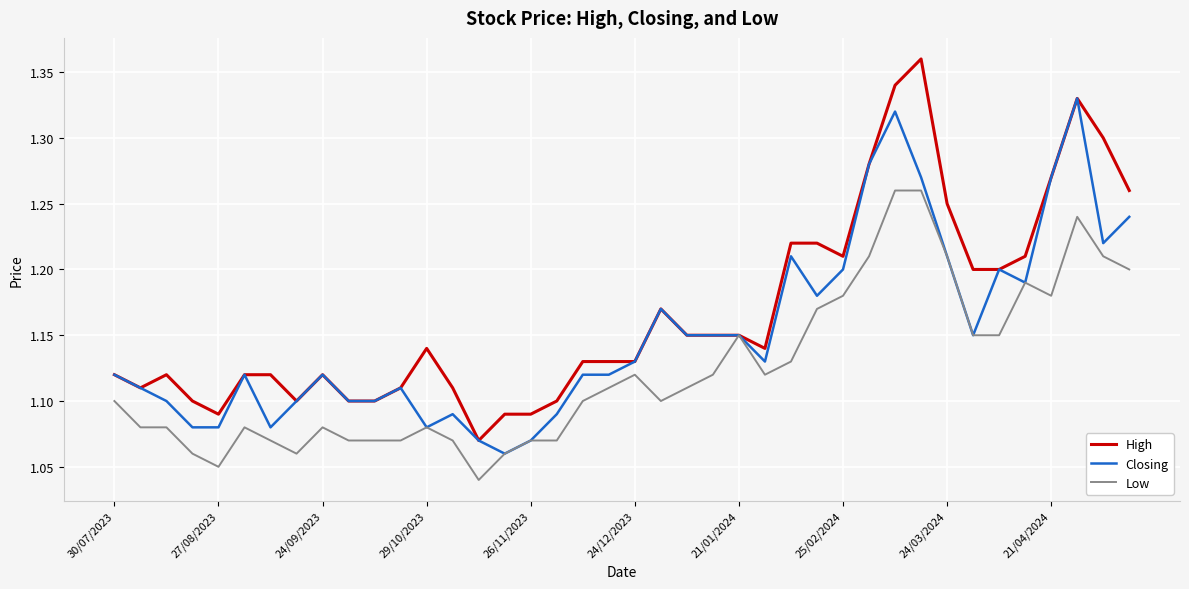

Which series has the widest spread of values?

High